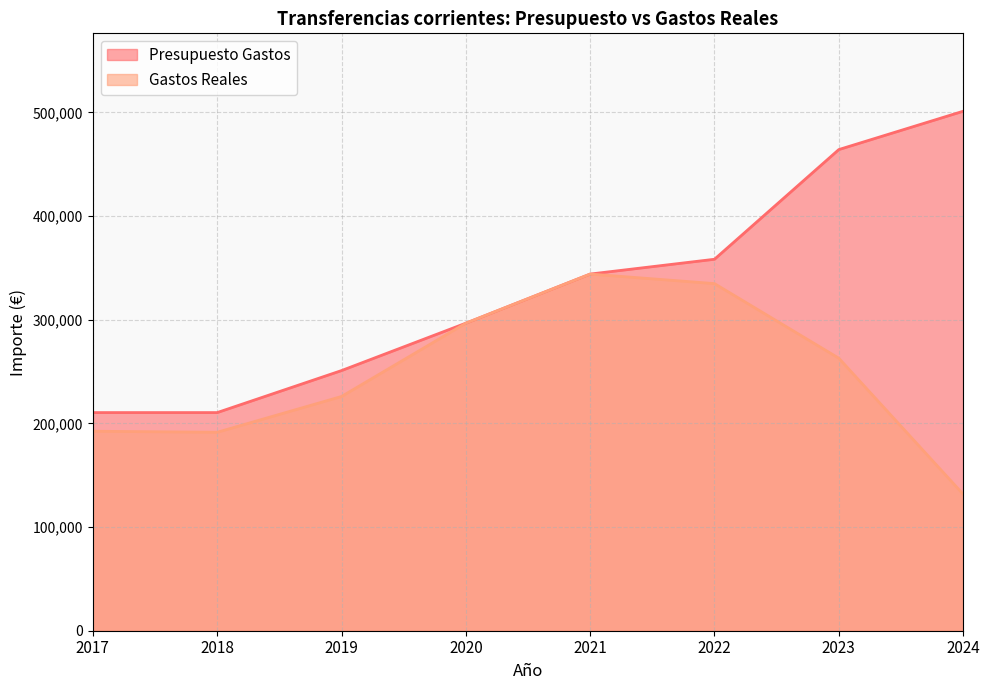

Reading left to right, extract all data points from this chart.

Presupuesto Gastos: 2017=210438.0	2018=210438.0	2019=250962.0	2020=296684.0	2021=344075.0	2022=358344.0	2023=464160.0	2024=501130.0
Gastos Reales: 2017=192438.0	2018=191438.0	2019=225962.0	2020=296684.0	2021=344075.0	2022=334855.4	2023=262905.7	2024=131728.9